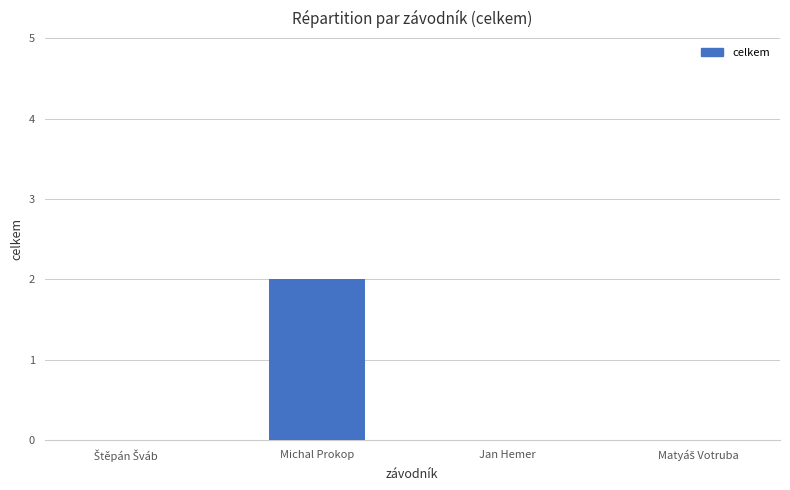

Which label corresponds to the largest value in the chart?

Michal Prokop